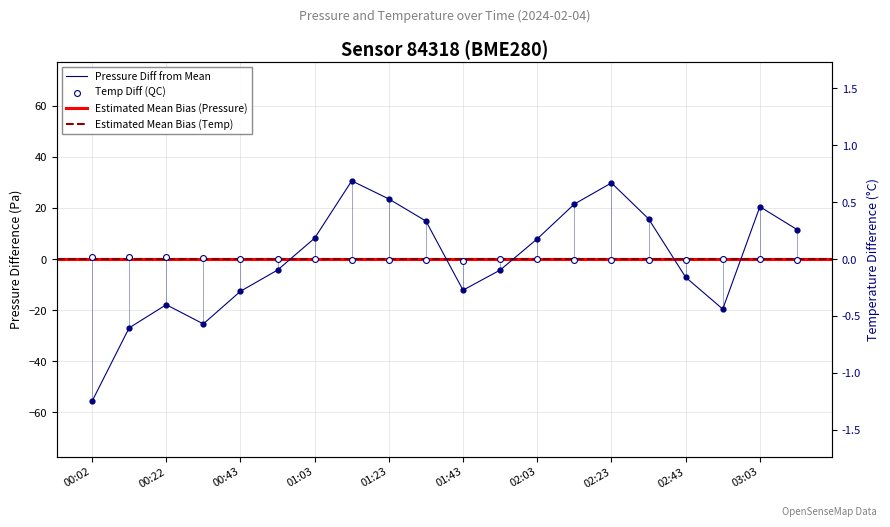

What is the total value across all series at 02:13?

21.4